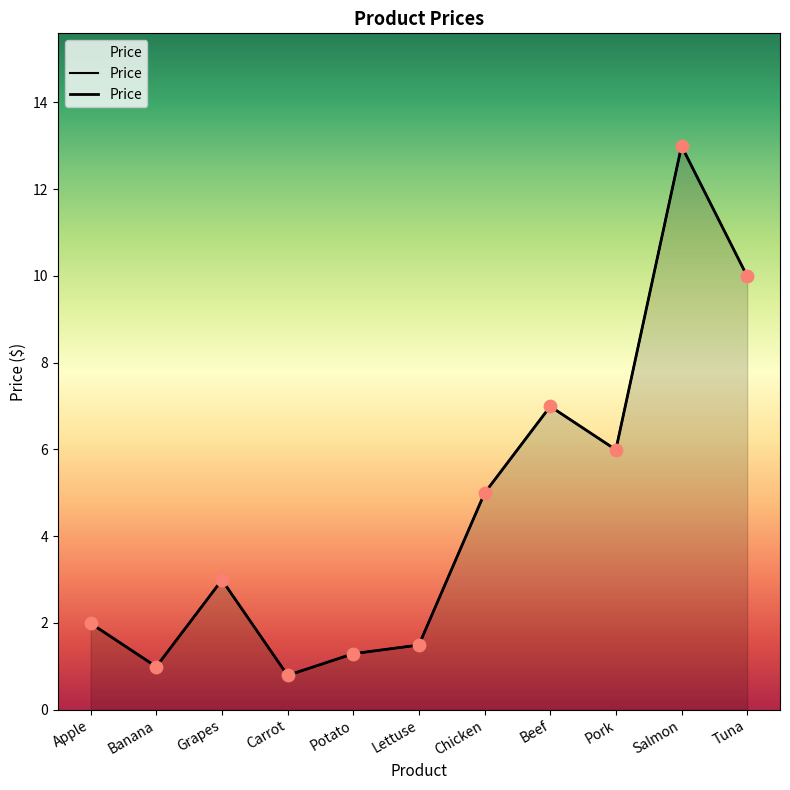

What is the change in value from Carrot to Lettuse?

+0.7